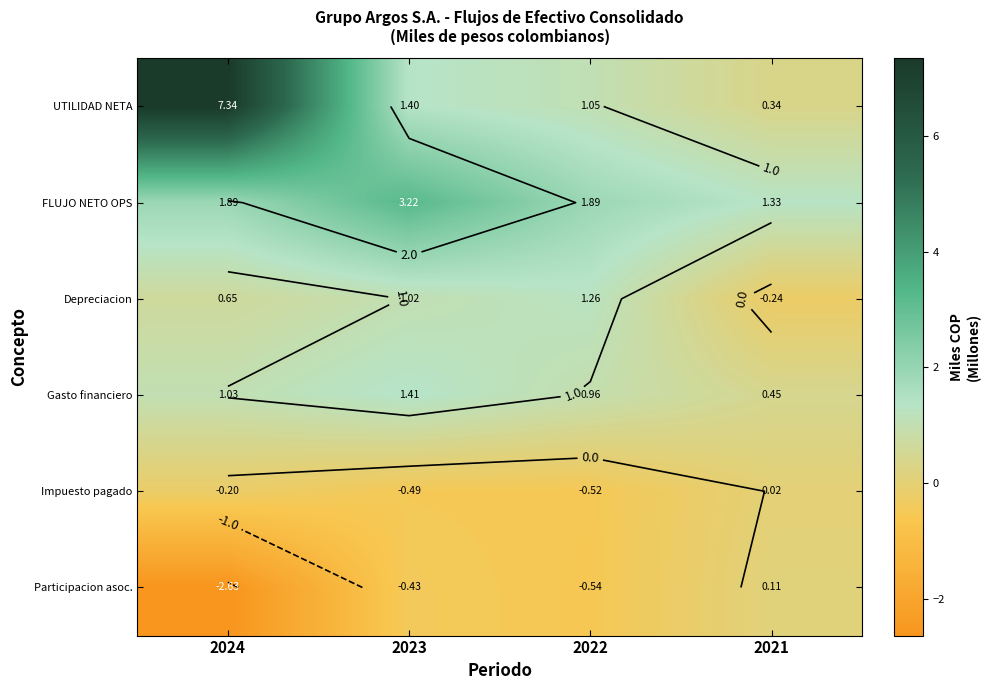

True or false: UTILIDAD NETA has a value of 0.4 at 2023.

False